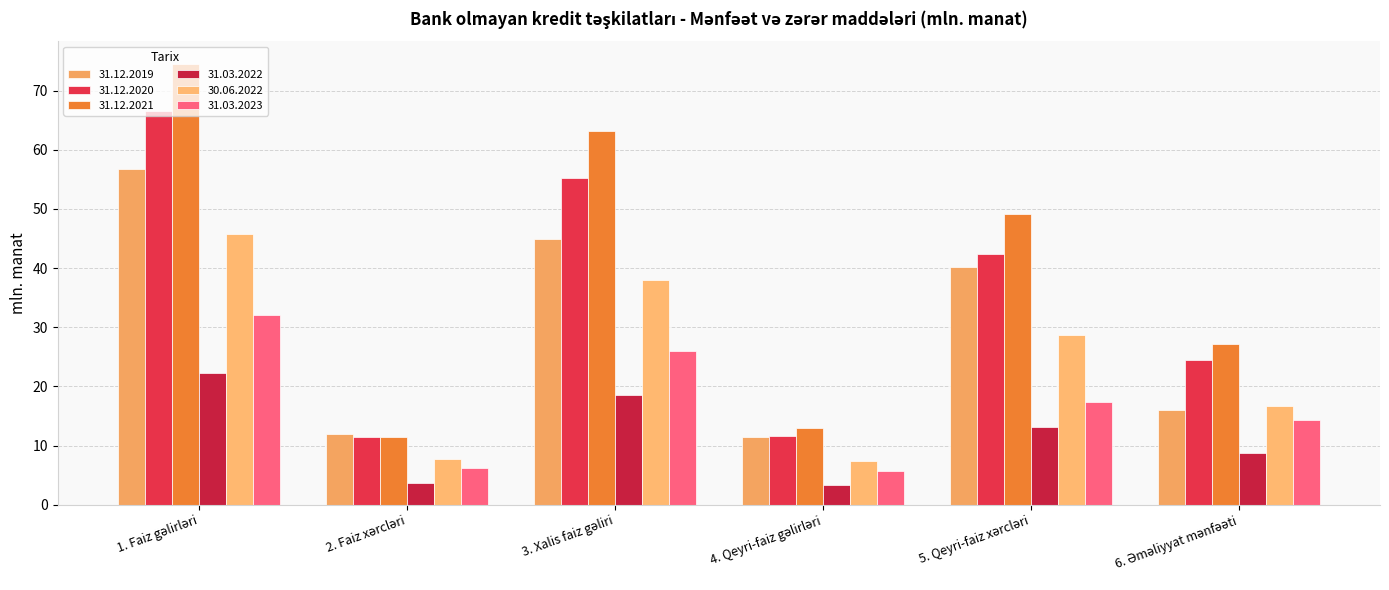

Count the number of data series in this chart.

6